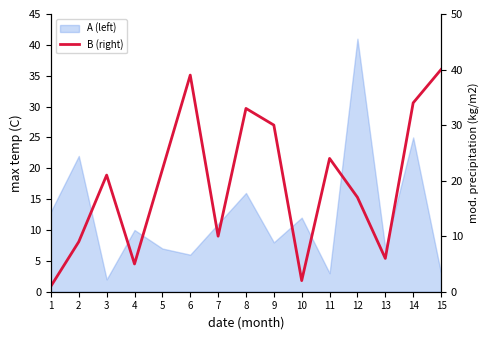

True or false: the data shows 9 at 2.

True